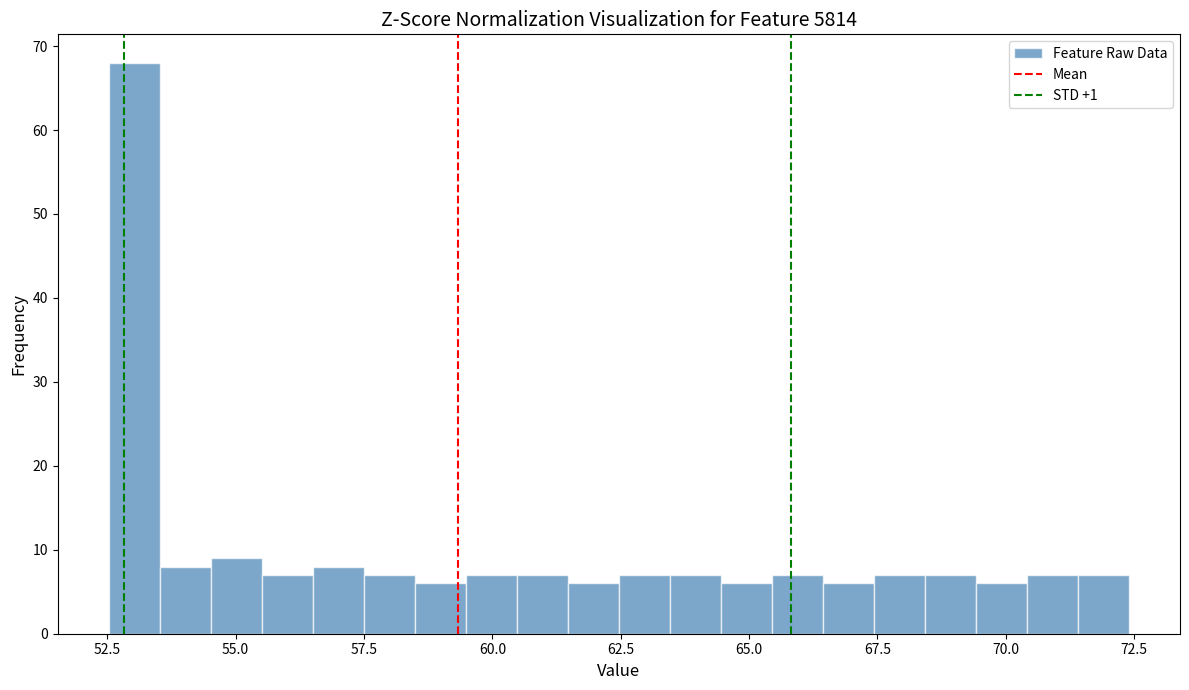

Read against the x-axis, roughly where is the centre of the tallest bar?

53.0